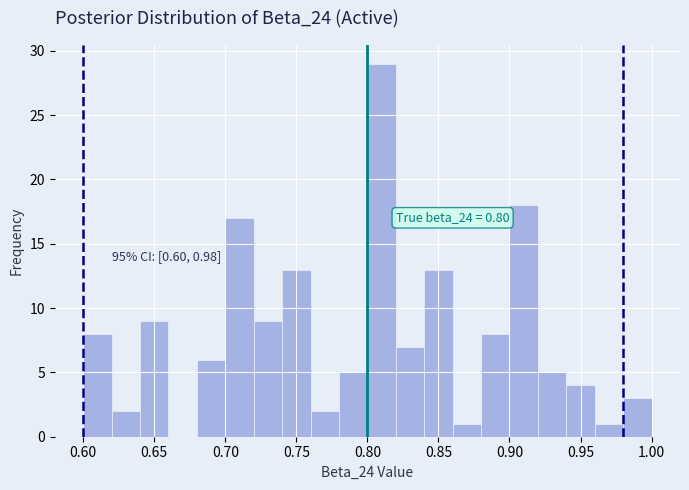

Which range on the x-axis has the tallest bar?

0.80 to 0.82